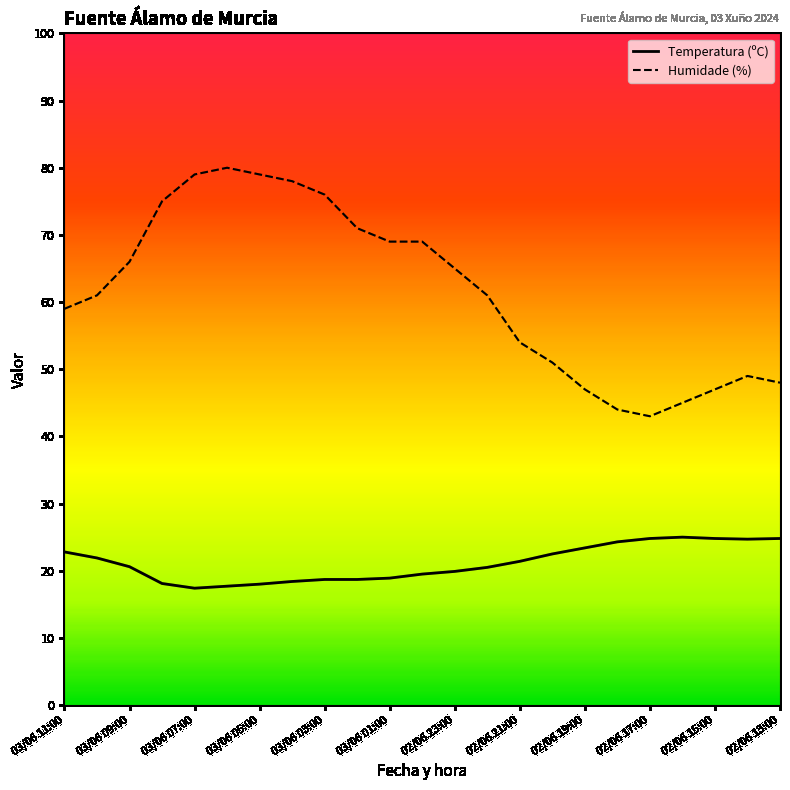

What is the minimum value for Humidade (%)?

43.0